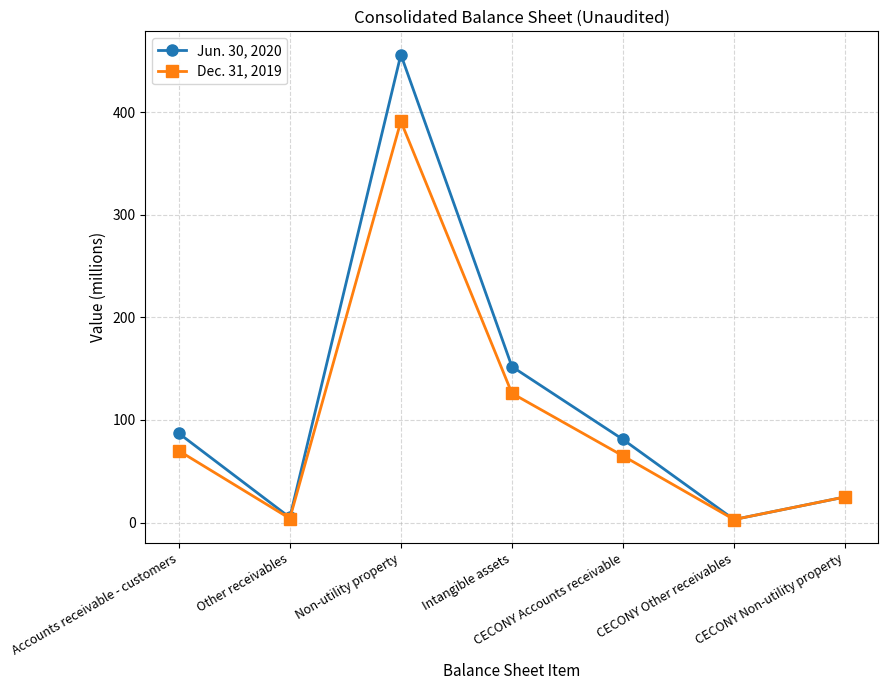

Which series has the largest total across all categories?

Jun. 30, 2020